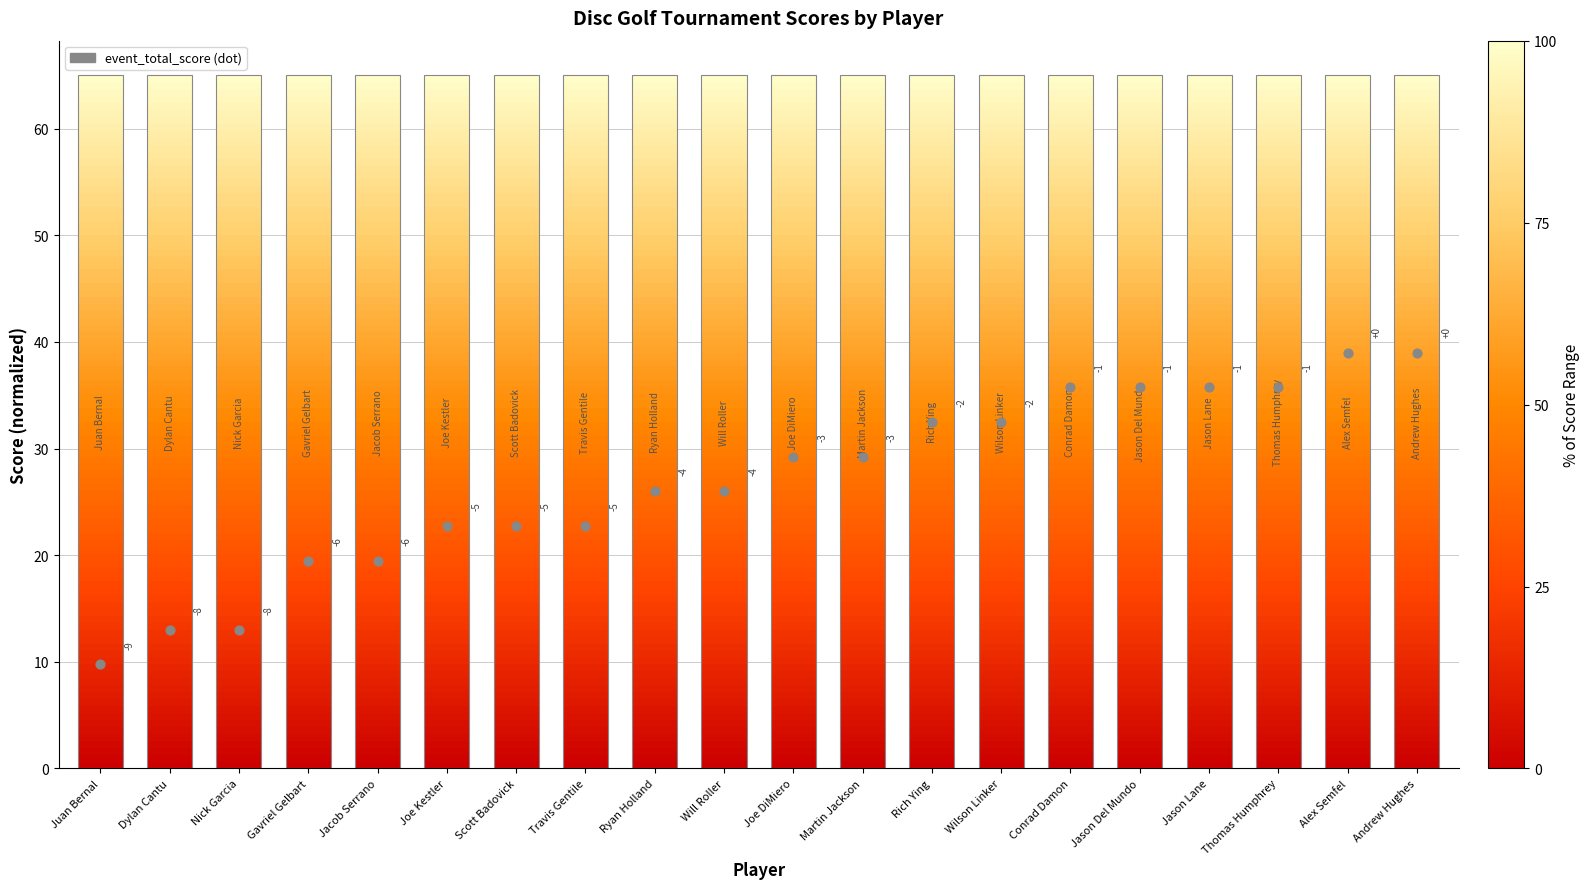

Which has a higher value, Jason Lane or Ryan Holland?

Jason Lane